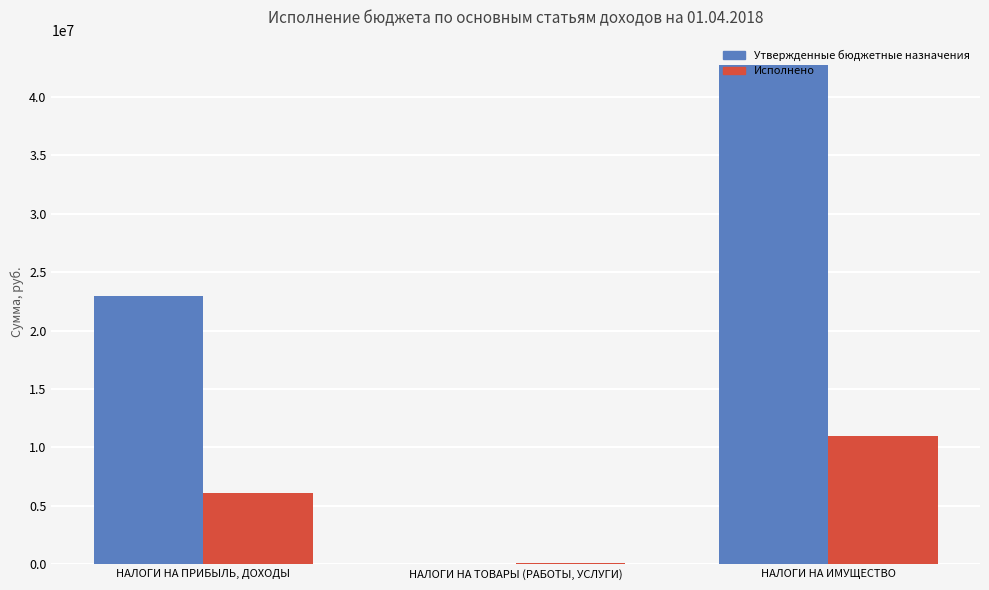

At which label is Утвержденные бюджетные назначения closest to 21391045?

НАЛОГИ НА ПРИБЫЛЬ, ДОХОДЫ